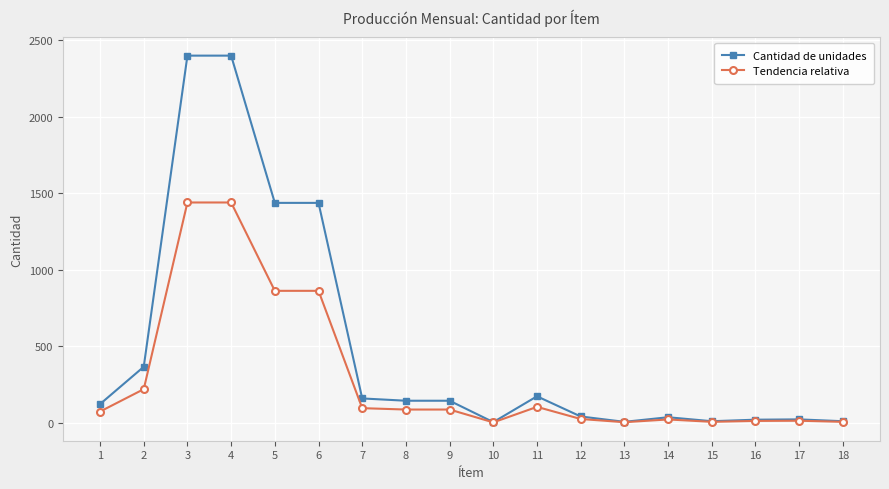

How many data points does each series have?

18